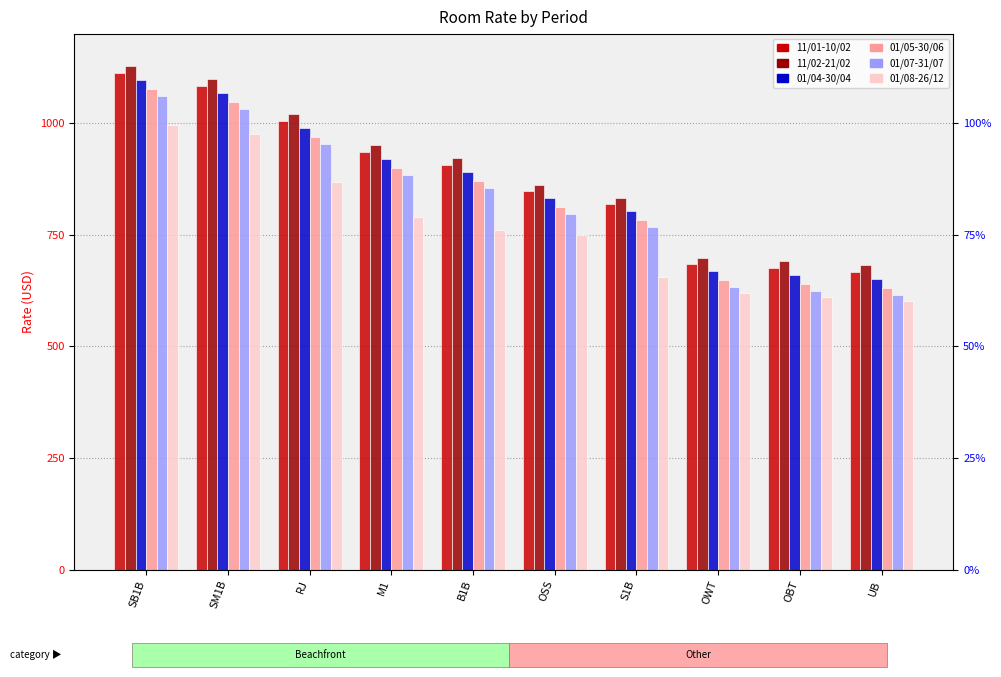

What is the minimum value for 01/07-31/07?

615.1